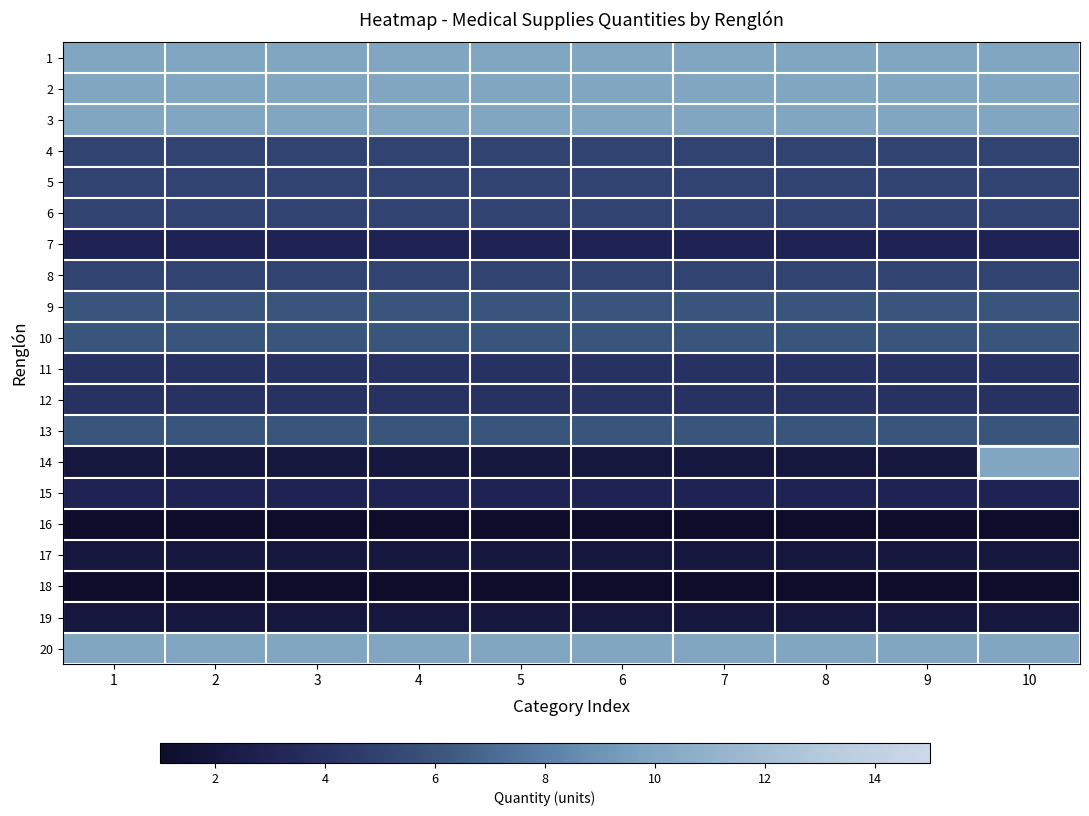

At which category is the sum across all series the highest?

10